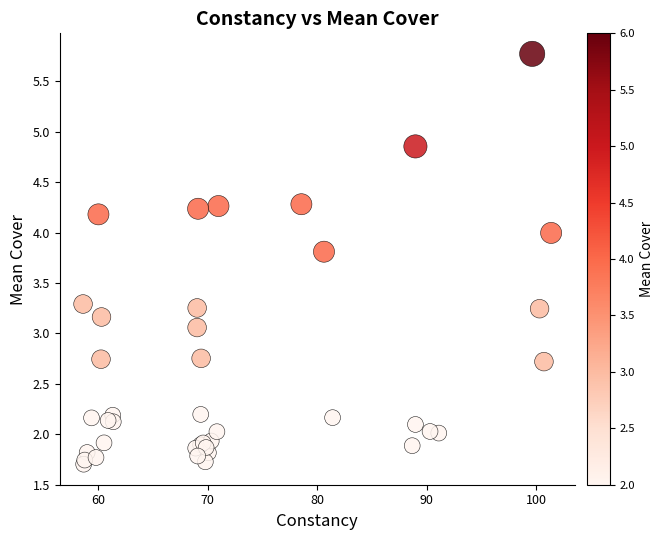

What Y value in the scatter plot is closest to 3?

3.1